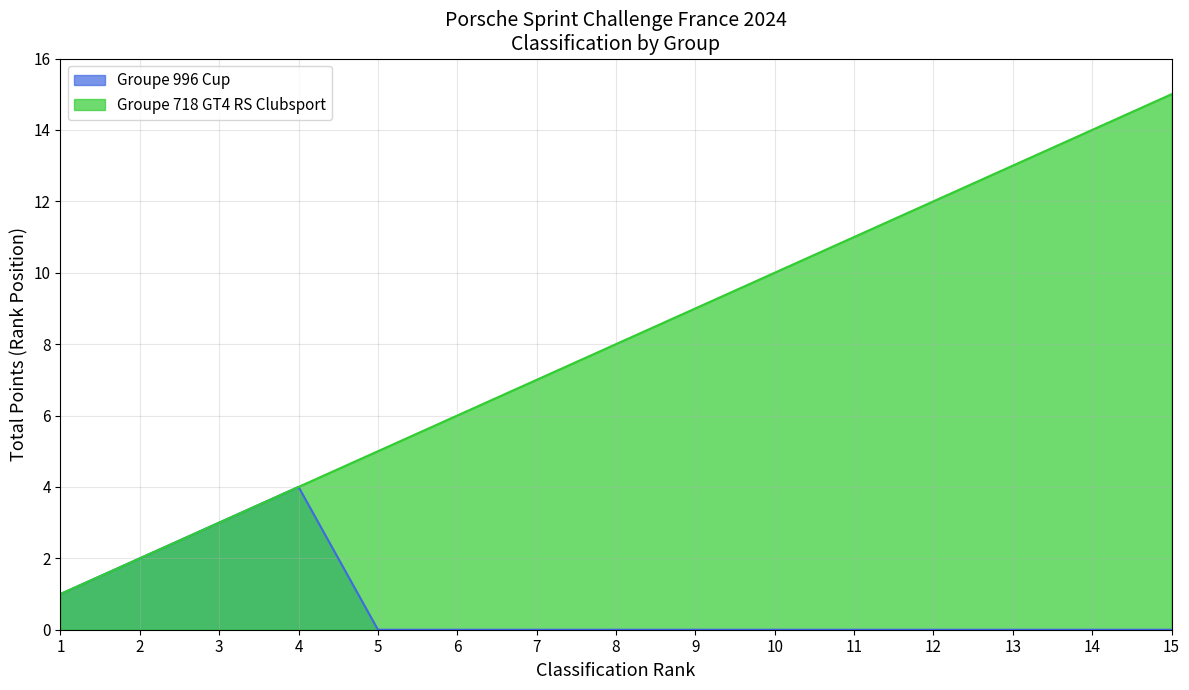

Count the number of values greater than 8.

7